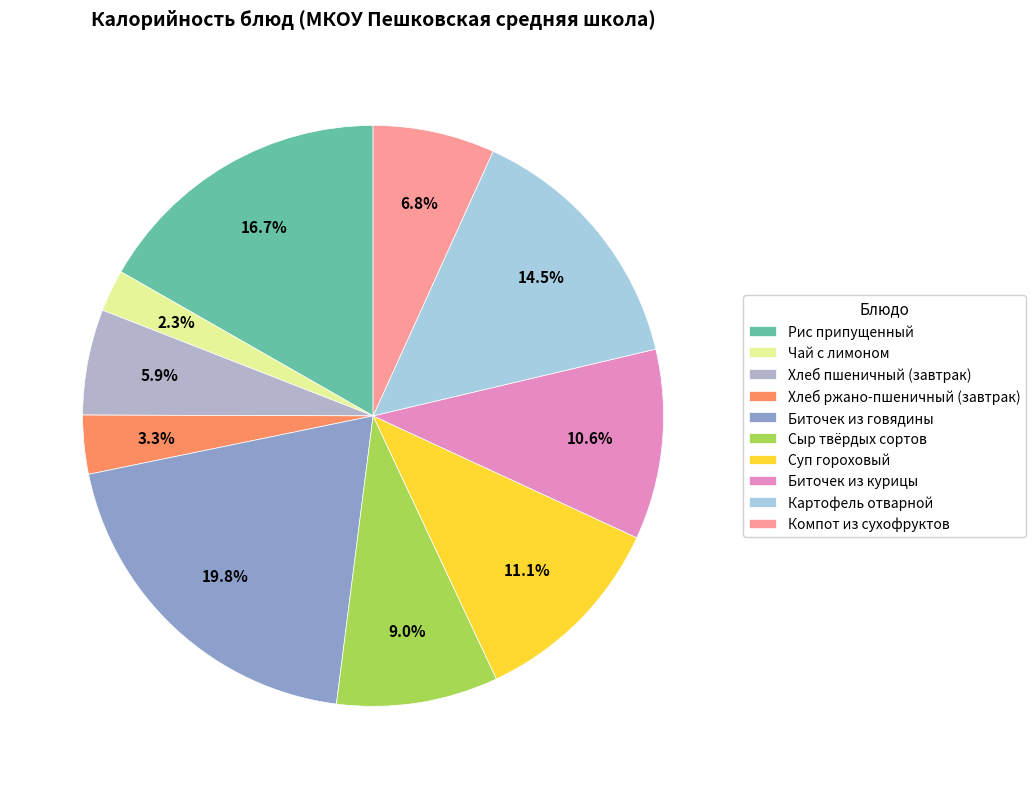

Which slice is the smallest?

Чай с лимоном